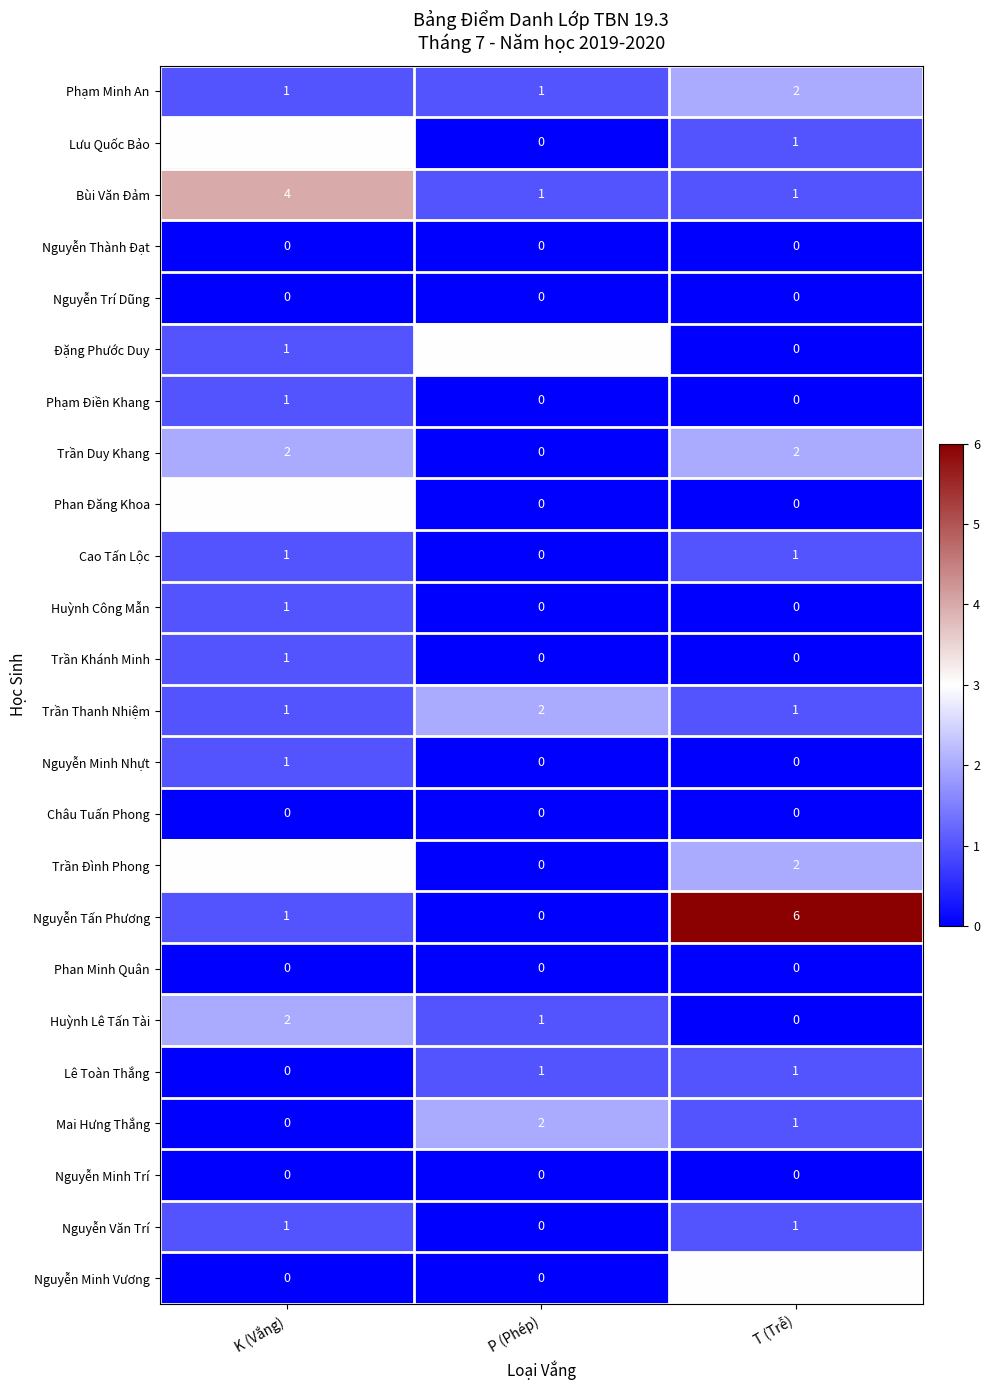

How many distinct data groups are displayed?

24